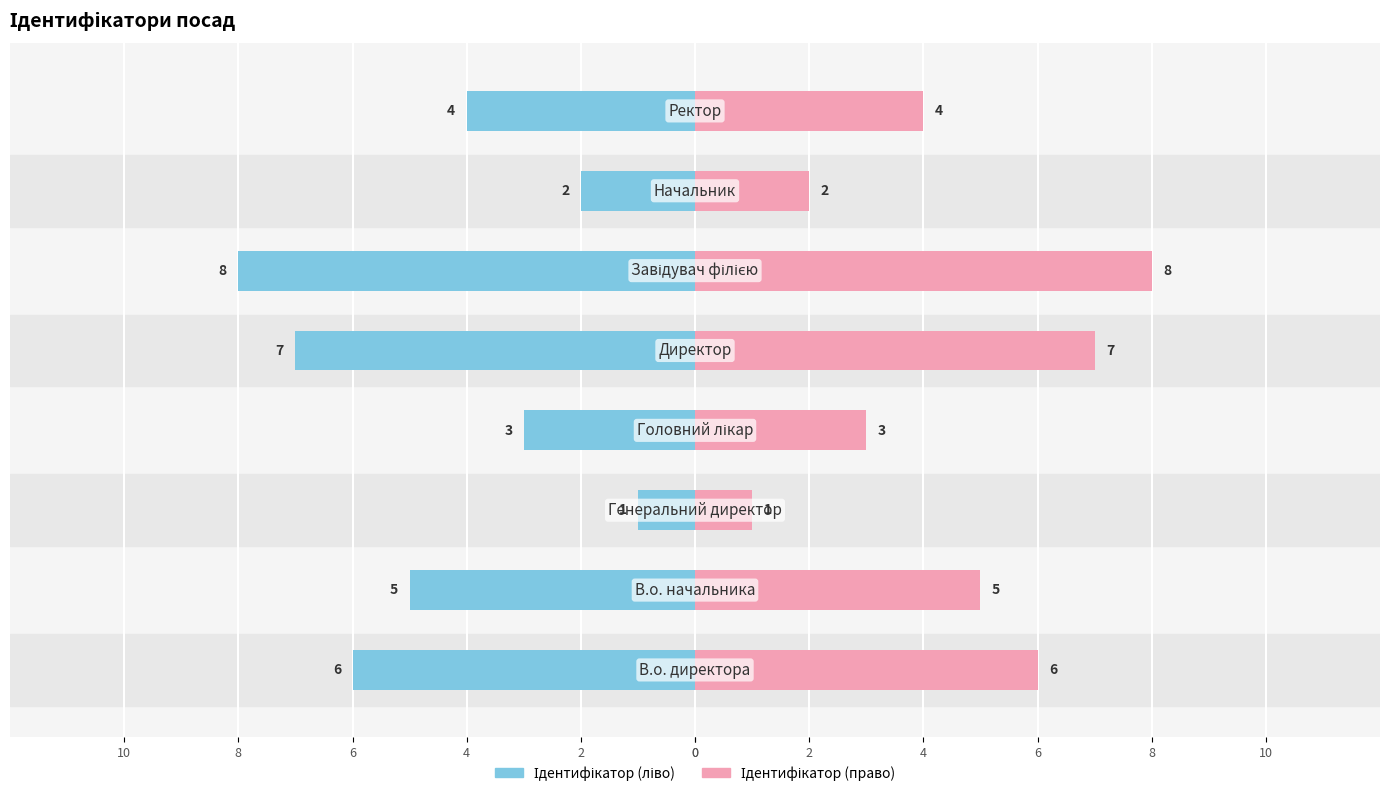

At how many categories does at least one series exceed -6?

8